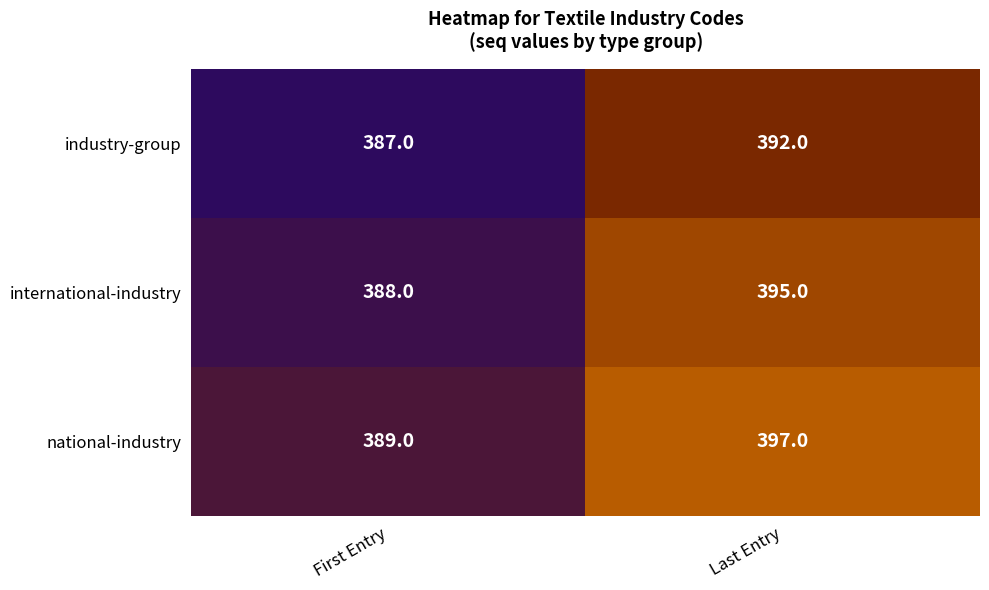

What is the difference between the highest and lowest values at Last Entry?

5